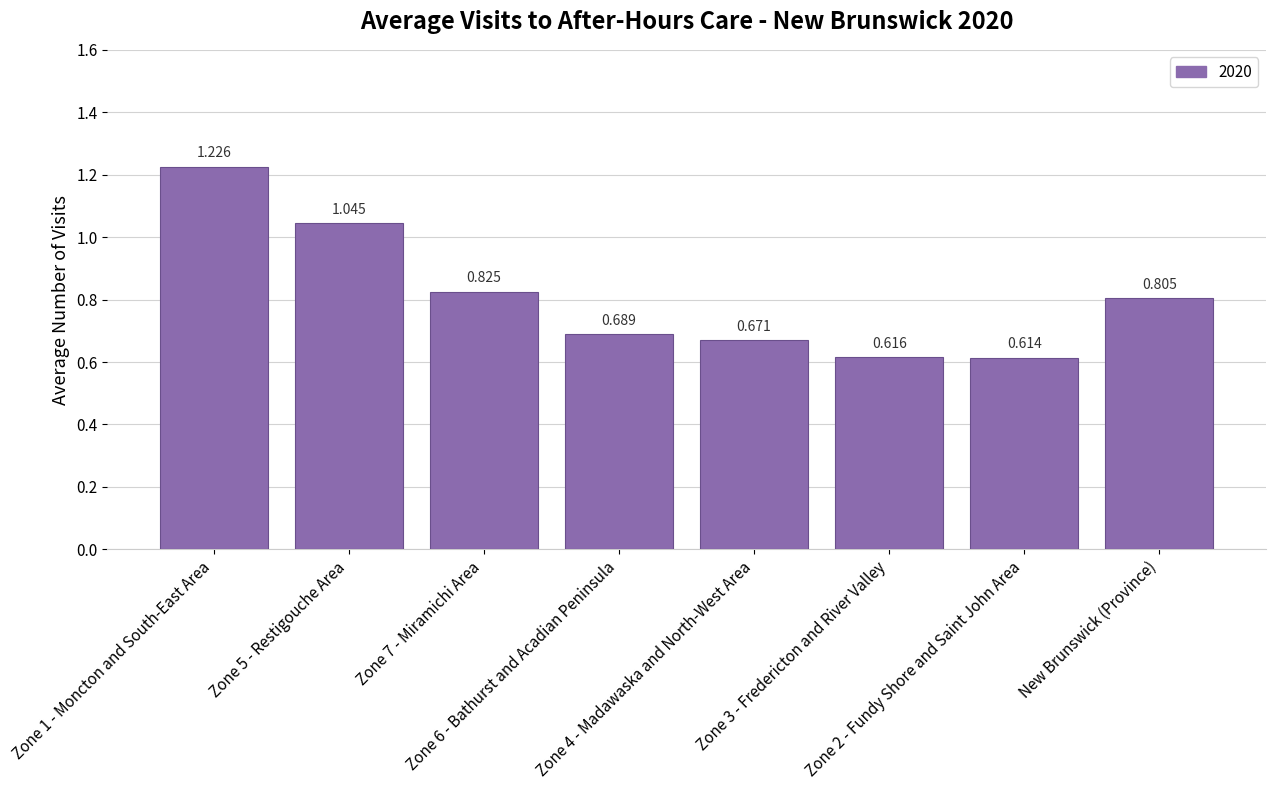

How many distinct data groups are displayed?

1